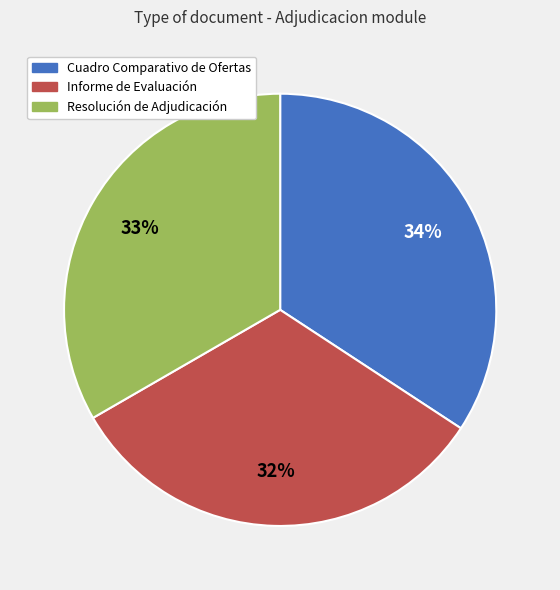

What is the ratio of the value at Resolución de Adjudicación to the value at Informe de Evaluación?

1.0